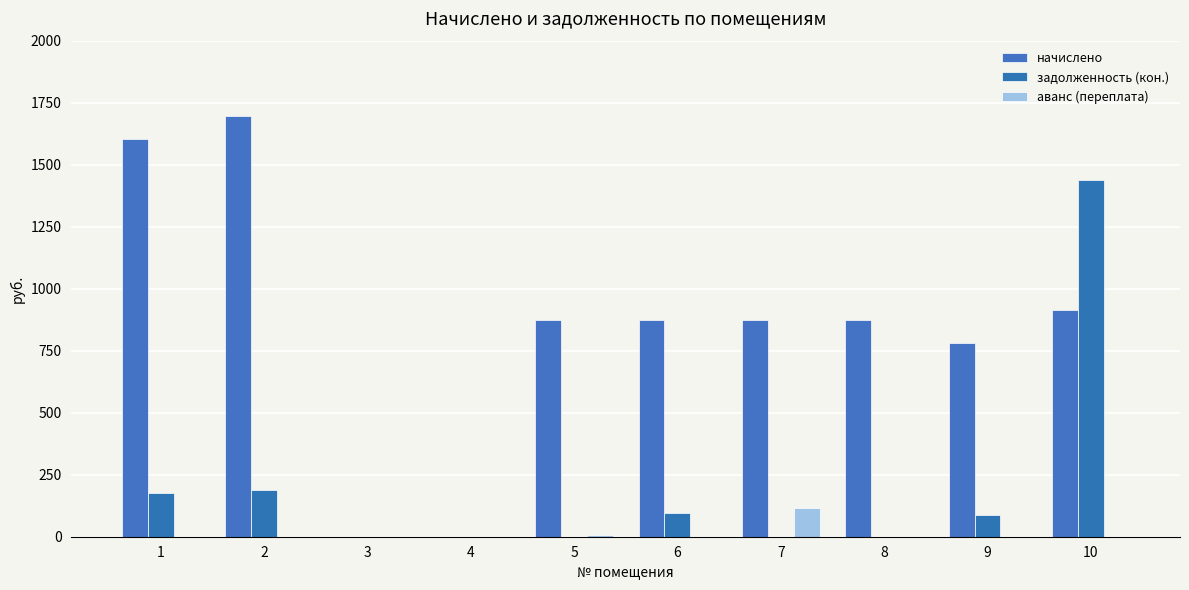

Which series has the largest range (max minus min)?

начислено